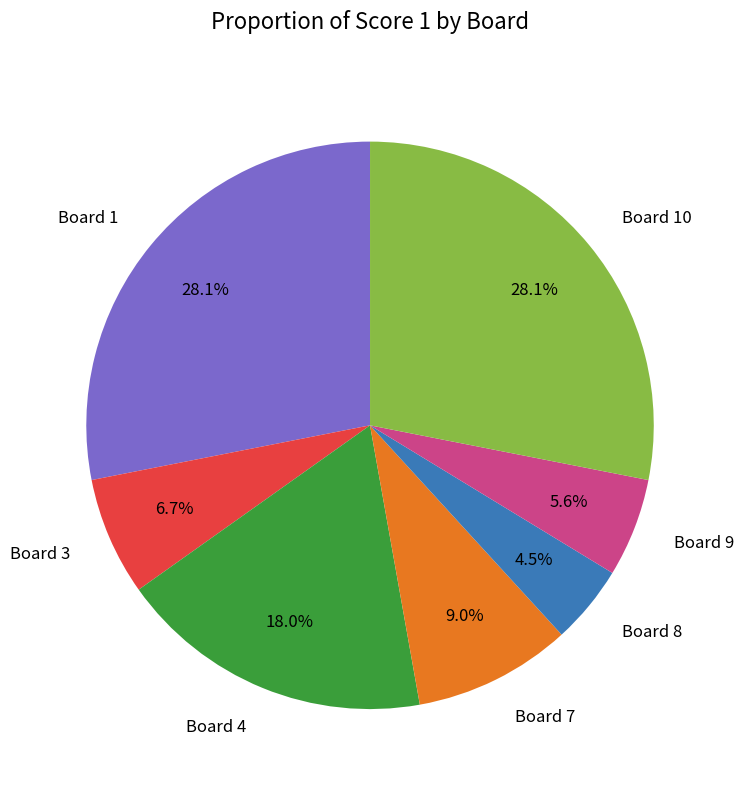

To the nearest percent, what is the difference between the largest and smallest slice percentages?

24%